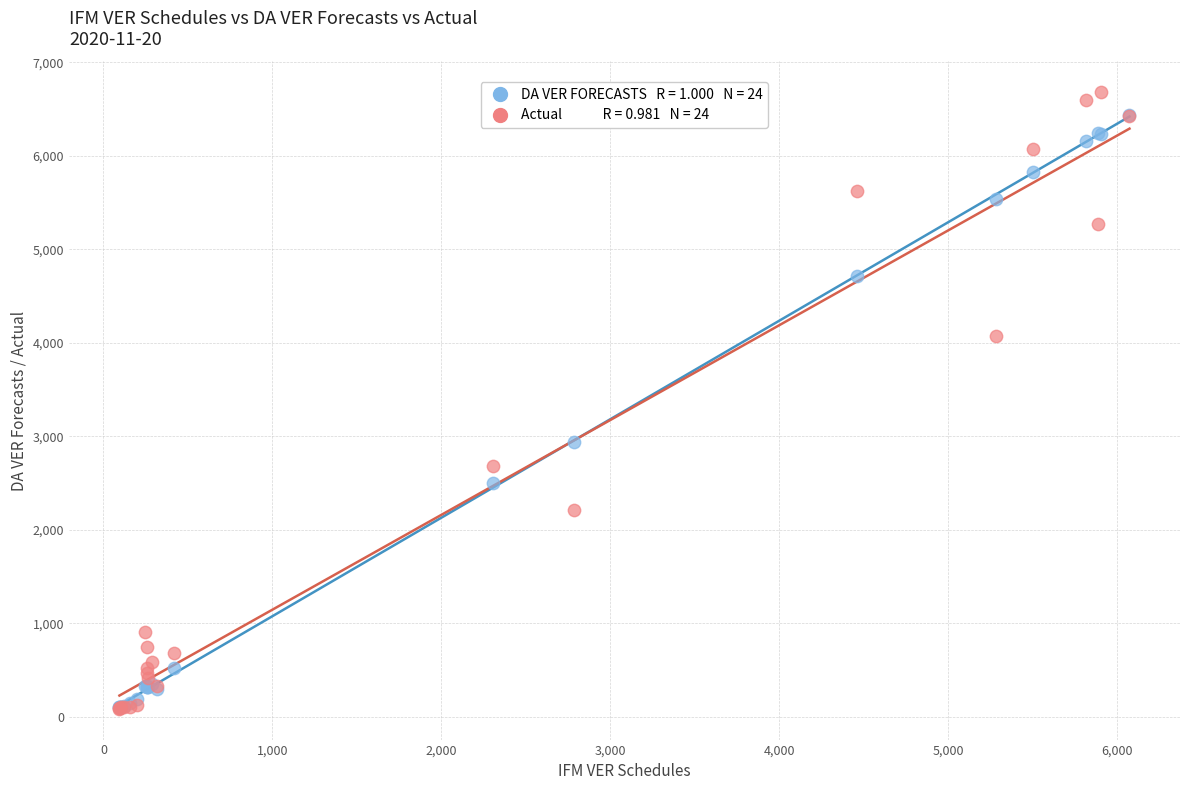

Across all series, what Y value is closest to 3382?

2942.5